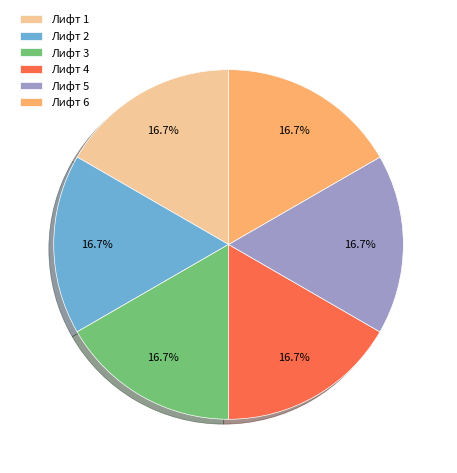

To the nearest percent, what percentage of the pie is Лифт 5?

17%